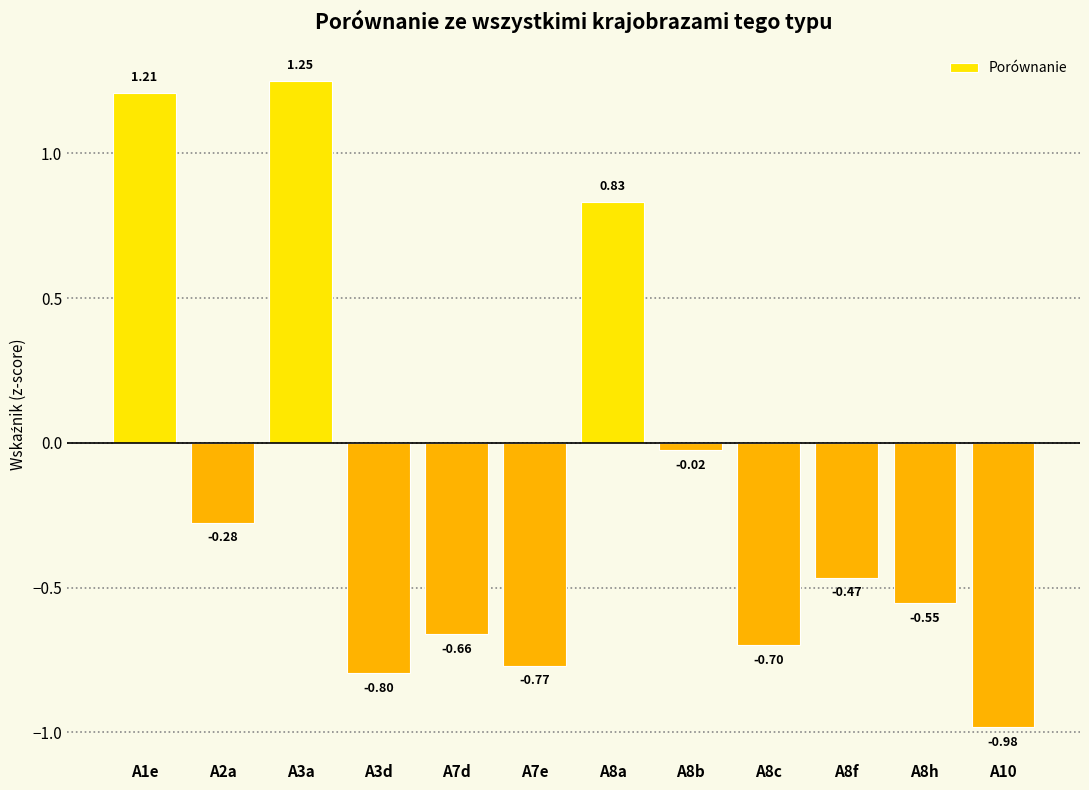

What is the label of the 12th bar from the left?

A10